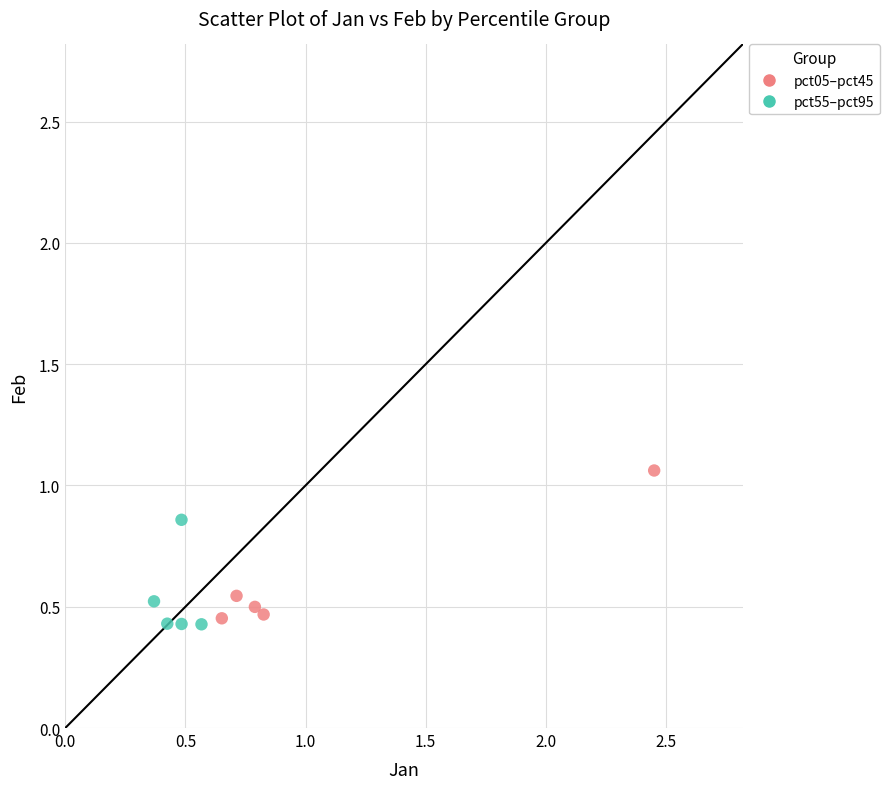

Which series reaches the minimum Y coordinate?

pct55–pct95